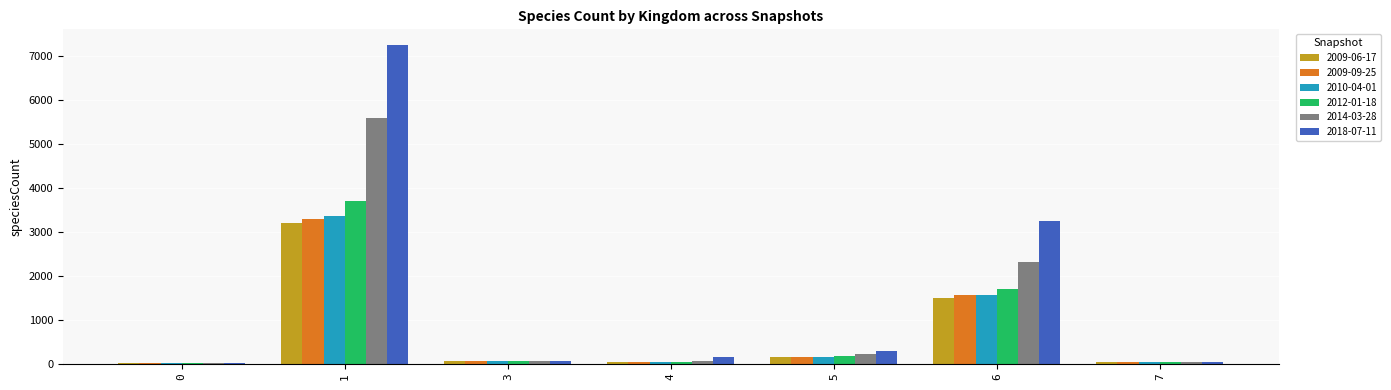

At which category is the sum across all series the highest?

1